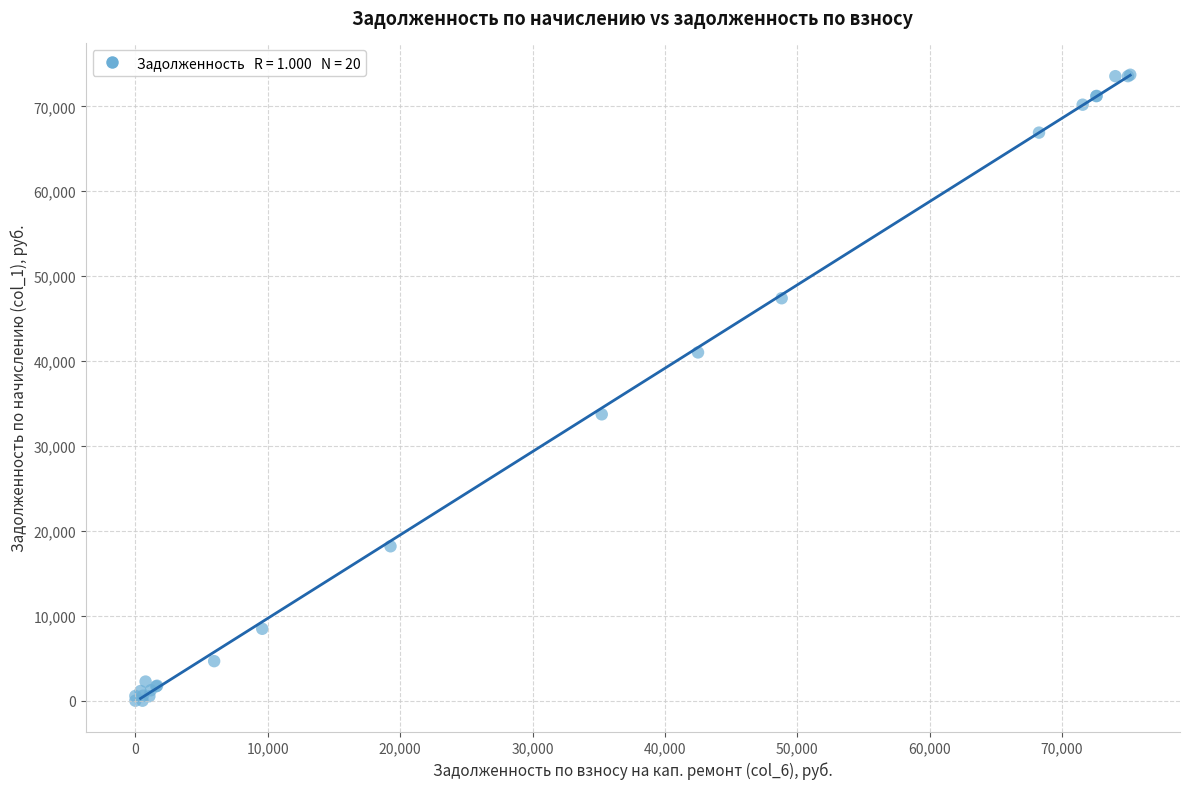

What Y value in the scatter plot is closest to 36860?

33725.8